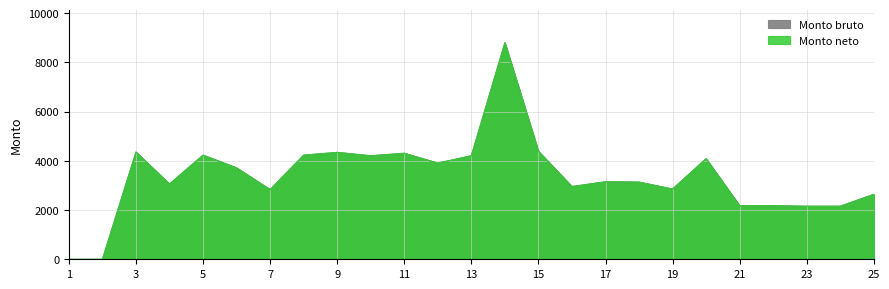

What is the average value of the Monto bruto series?

3362.8